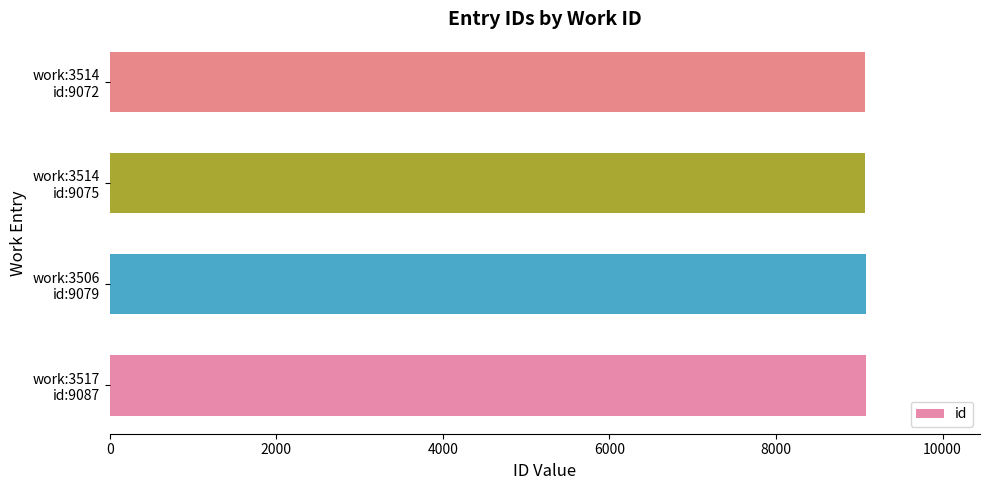

What is the sum of all values?

36313